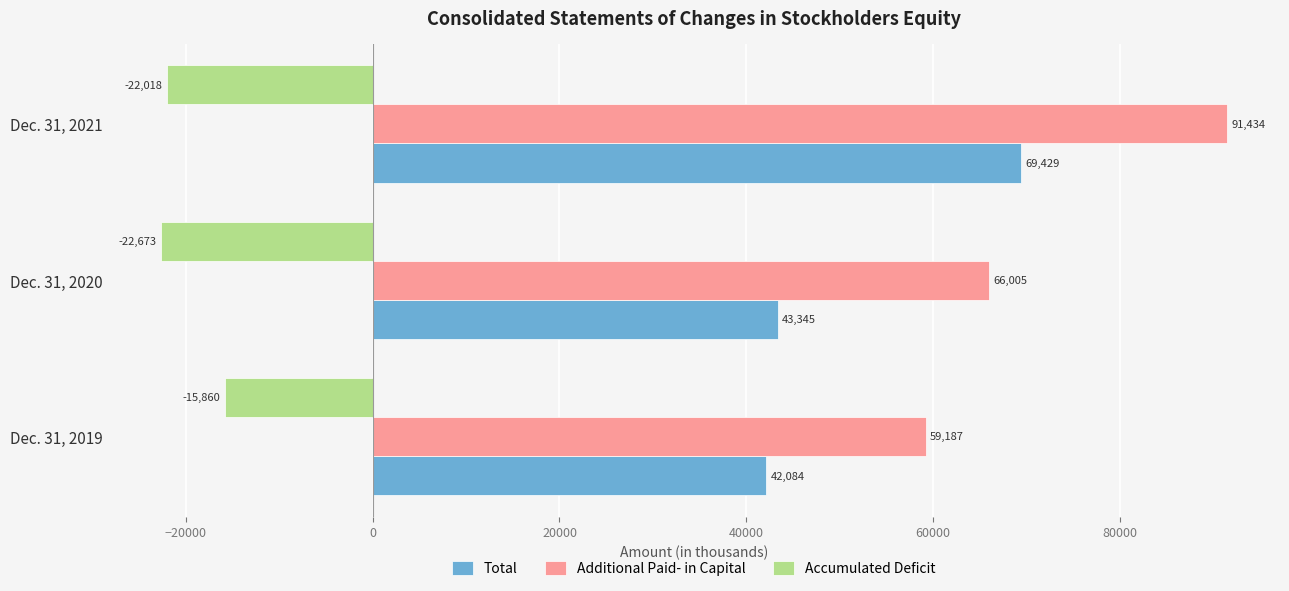

Which series has the widest spread of values?

Additional Paid- in Capital